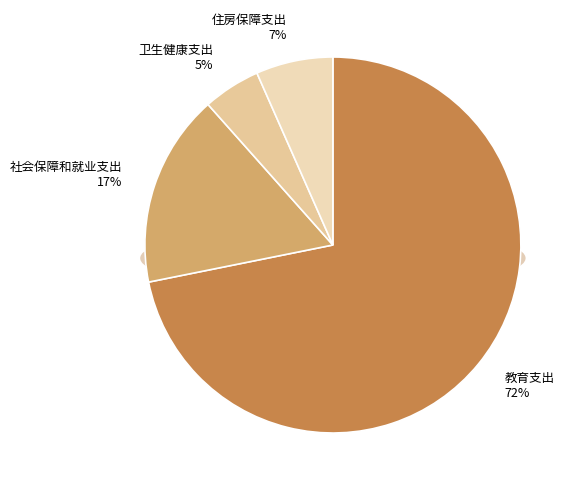

To the nearest percent, what is the average slice percentage?

25%